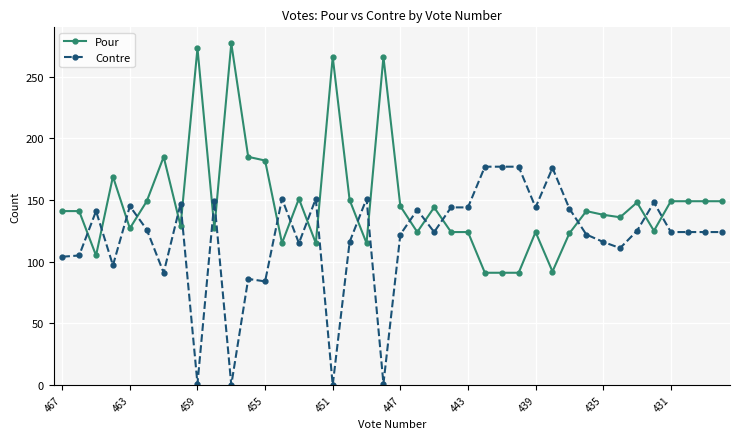

True or false: Pour has more than 2 interior local peaks.

True